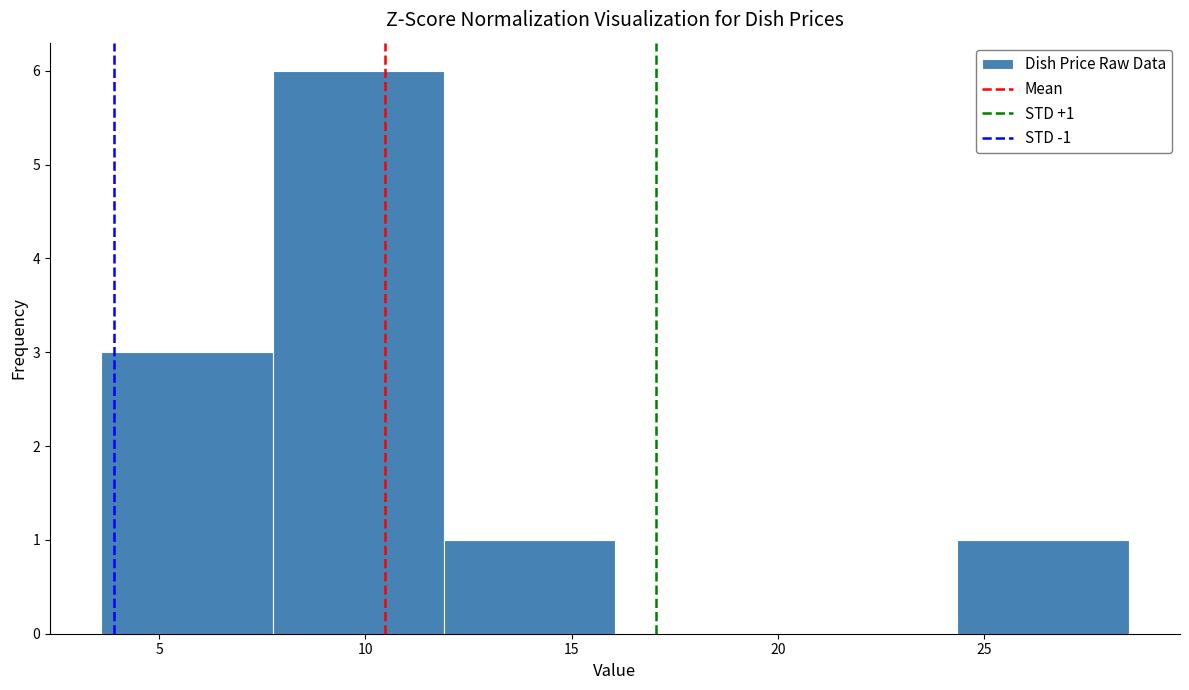

Over which range of the x-axis is the bar tallest?

7.75 to 11.90